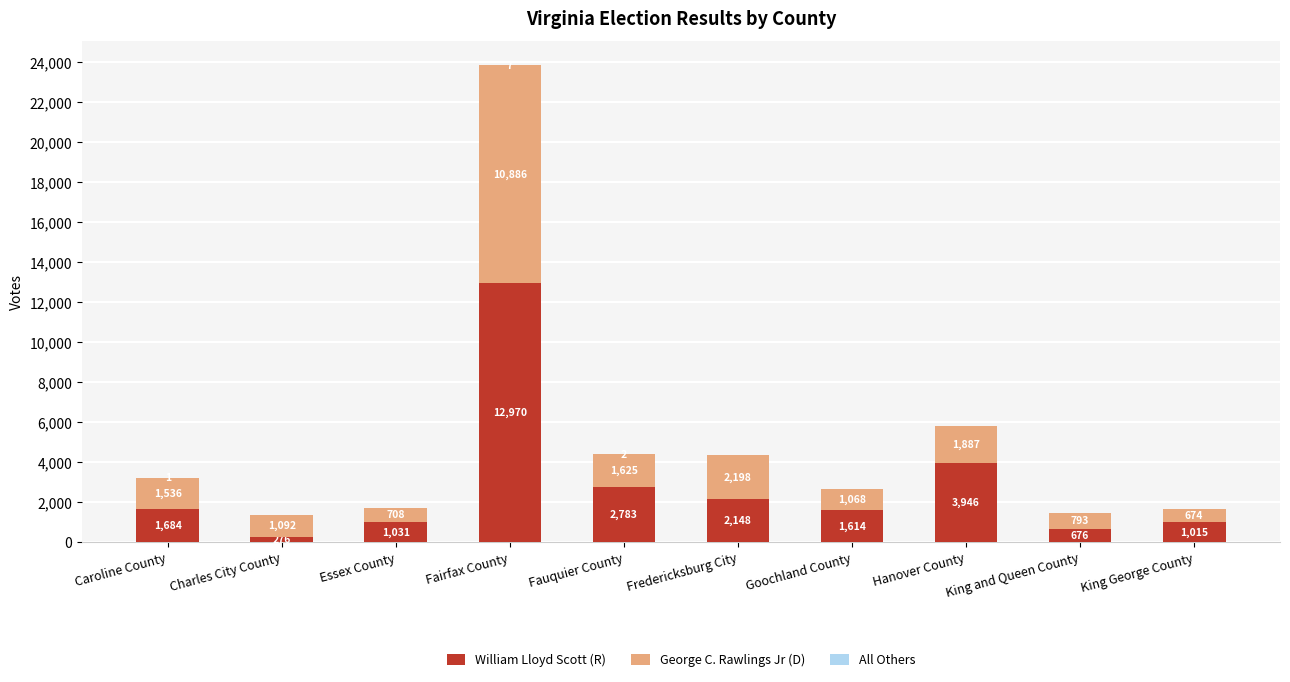

What is the sum of all William Lloyd Scott (R) values?

28143